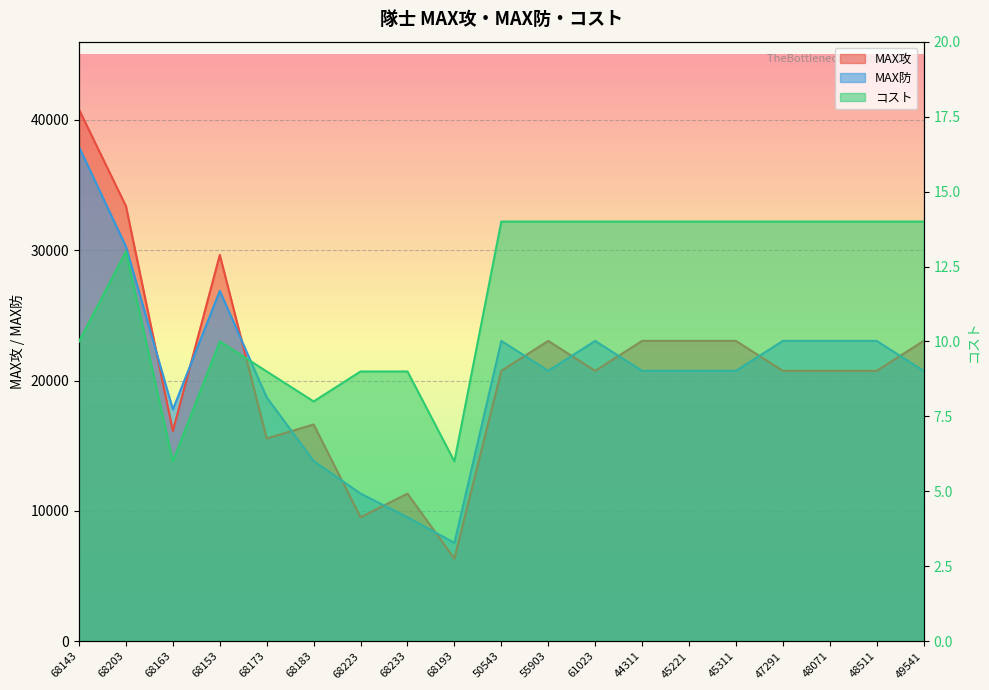

Reading left to right, transcribe all the data shown in this chart.

MAX攻: 40789	33384	16130	29640	15559	16633	9514	11329	6343	20748	23044	20748	23044	23044	23044	20748	20748	20748	23044
MAX防: 37921	30283	17784	26884	18712	13830	11329	9514	7552	23044	20748	23044	20748	20748	20748	23044	23044	23044	20748
コスト: 10	13	6	10	9	8	9	9	6	14	14	14	14	14	14	14	14	14	14